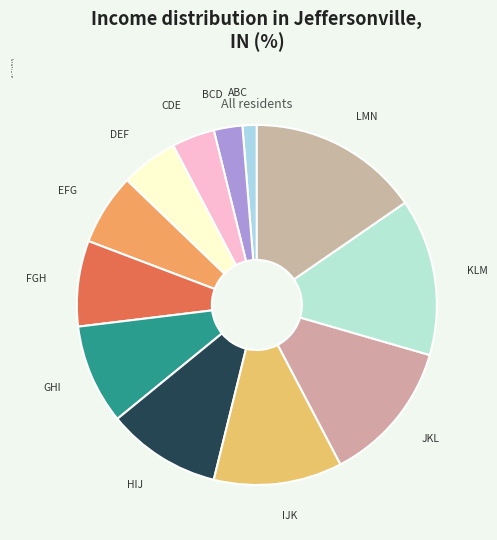

The DEF slice represents 15% of the pie. True or false?

False